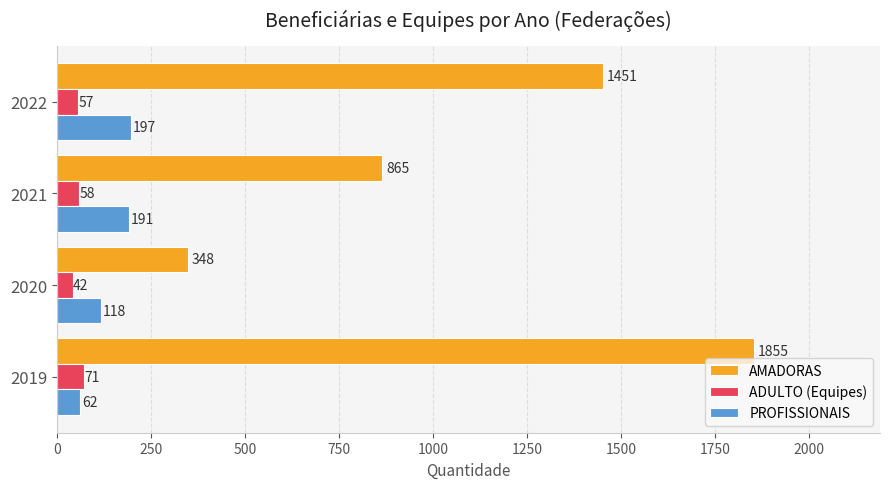

List the labels in order of AMADORAS value, largest first.

2019, 2022, 2021, 2020